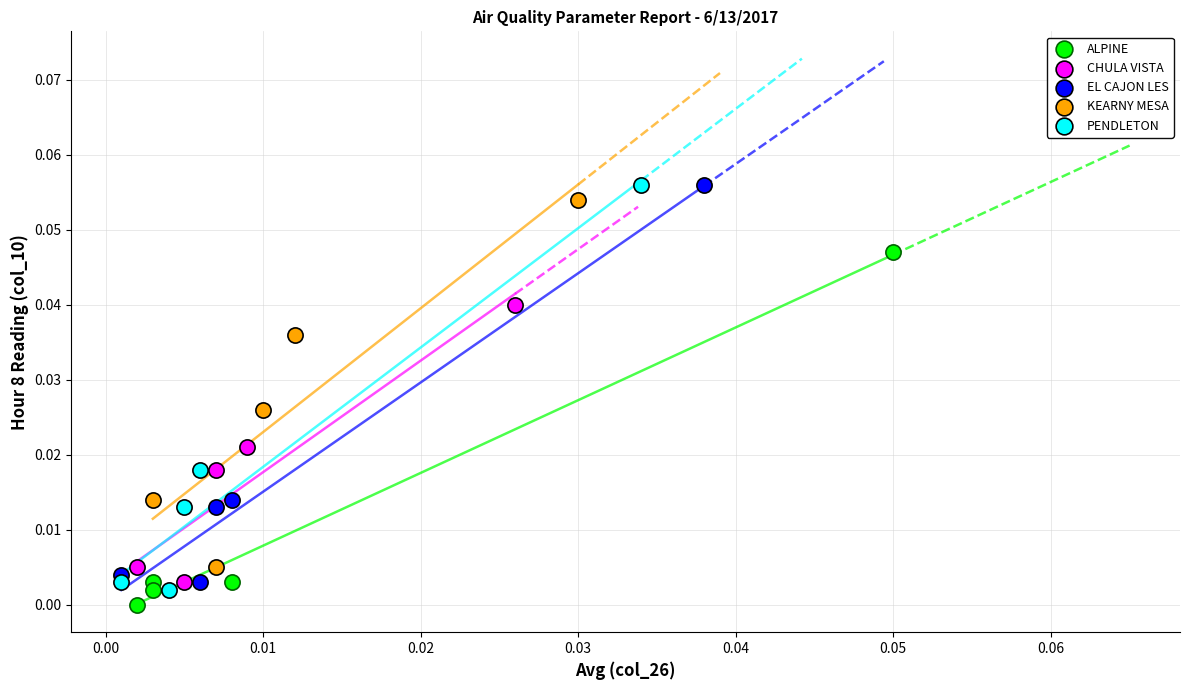

Which series has the largest Y range (max minus min)?

PENDLETON